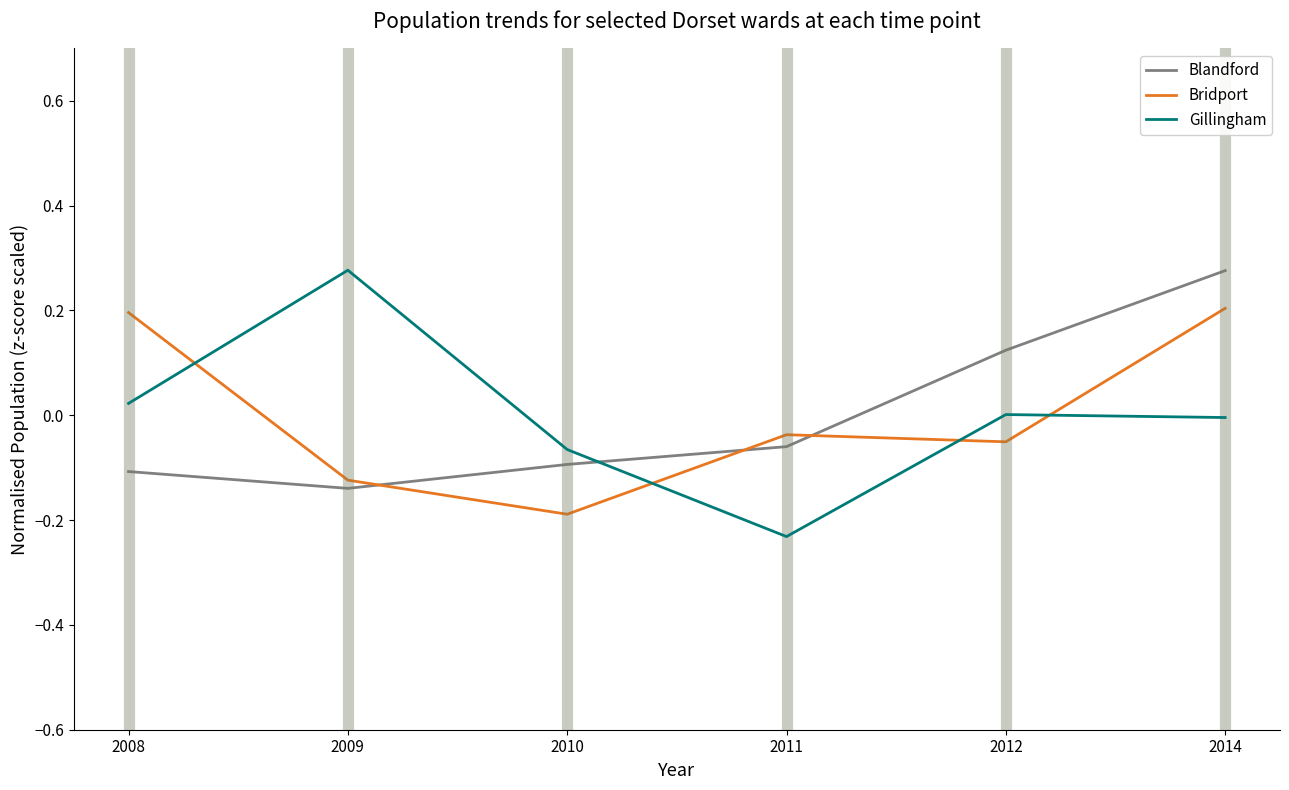

Is it true that Gillingham equals 0.2 at 2009?

False